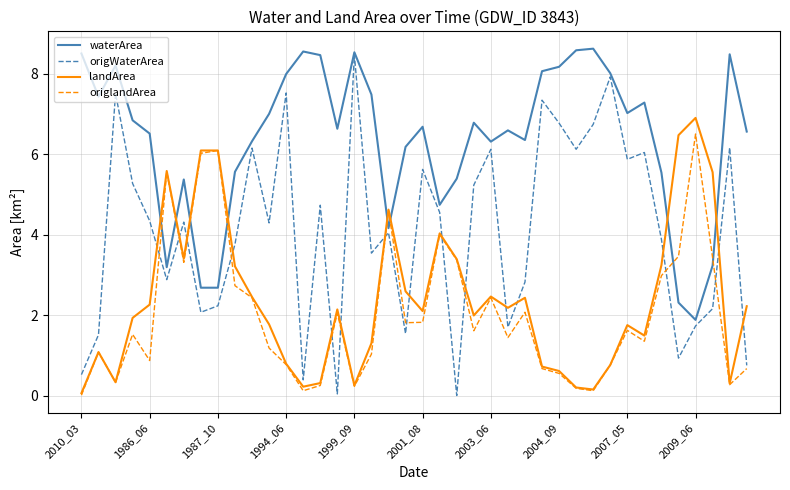

Which series has the widest spread of values?

origWaterArea